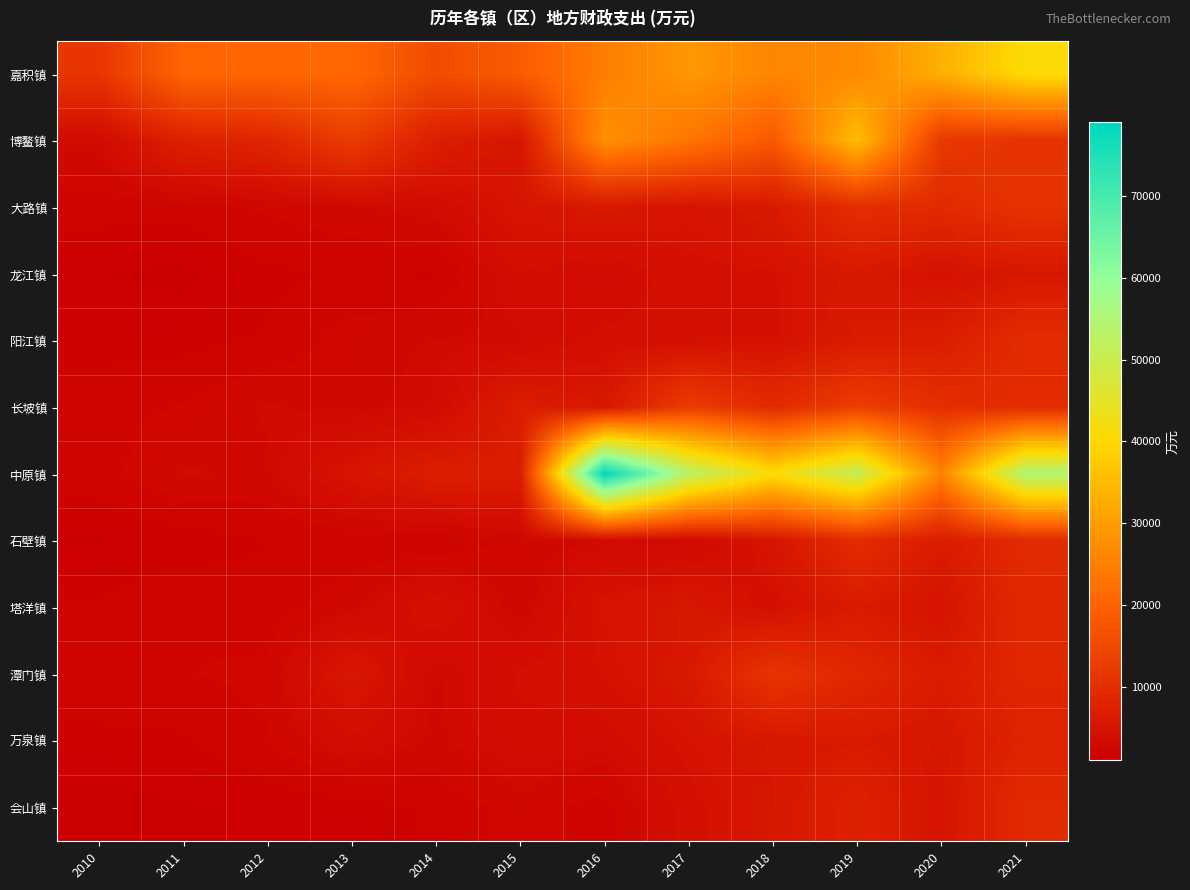

At which category does the chart reach its minimum across all series?

2010